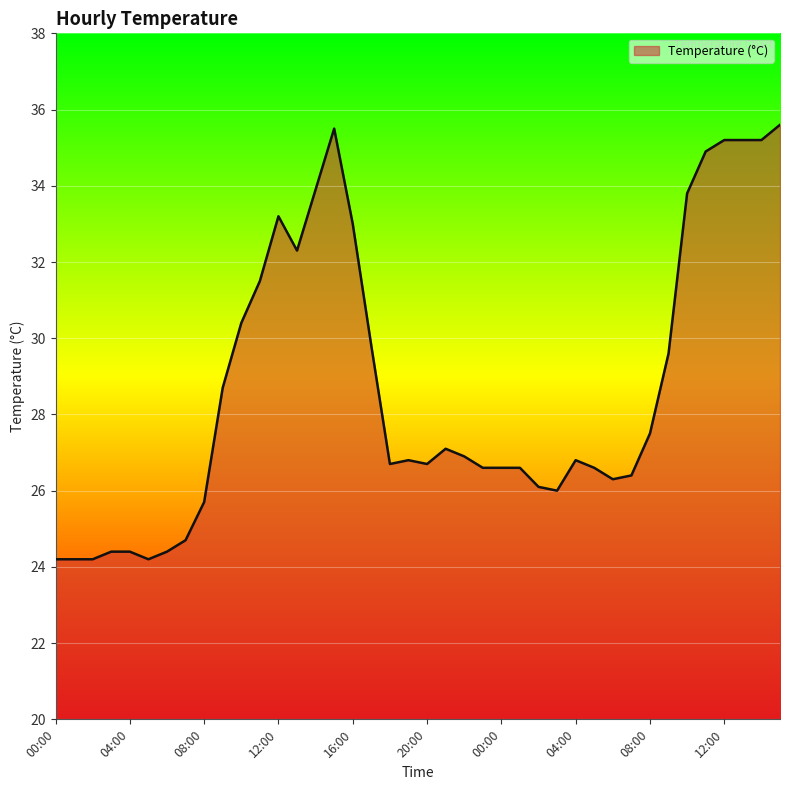

What is the difference between the maximum and minimum values?

11.4